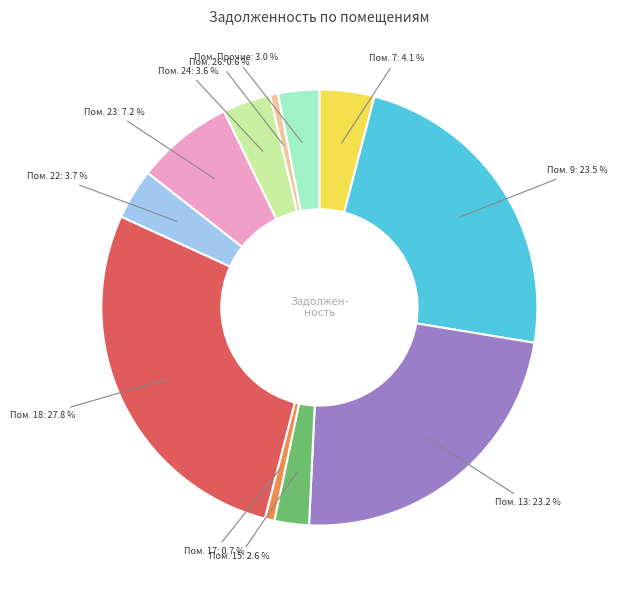

Is there any slice that represents more than half of the pie?

No